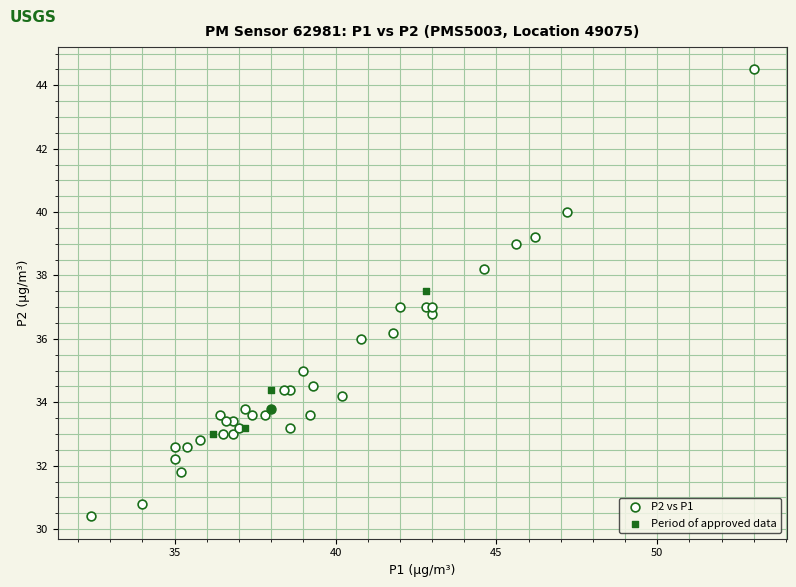

Which series has the widest spread of Y values?

P2 vs P1